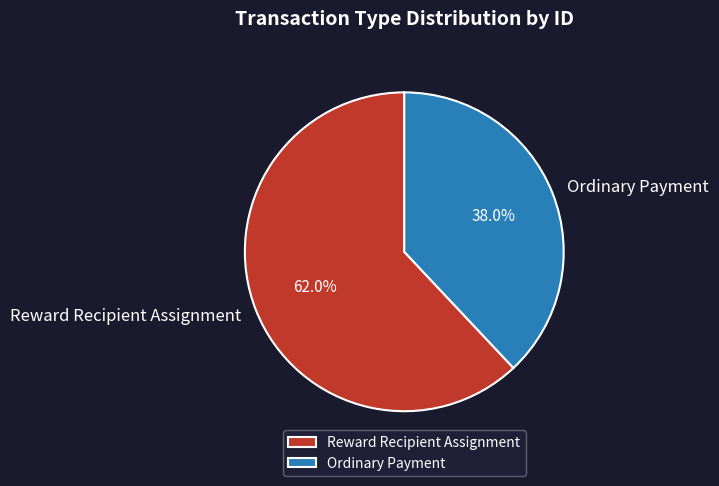

The Reward Recipient Assignment slice represents 73% of the pie. True or false?

False